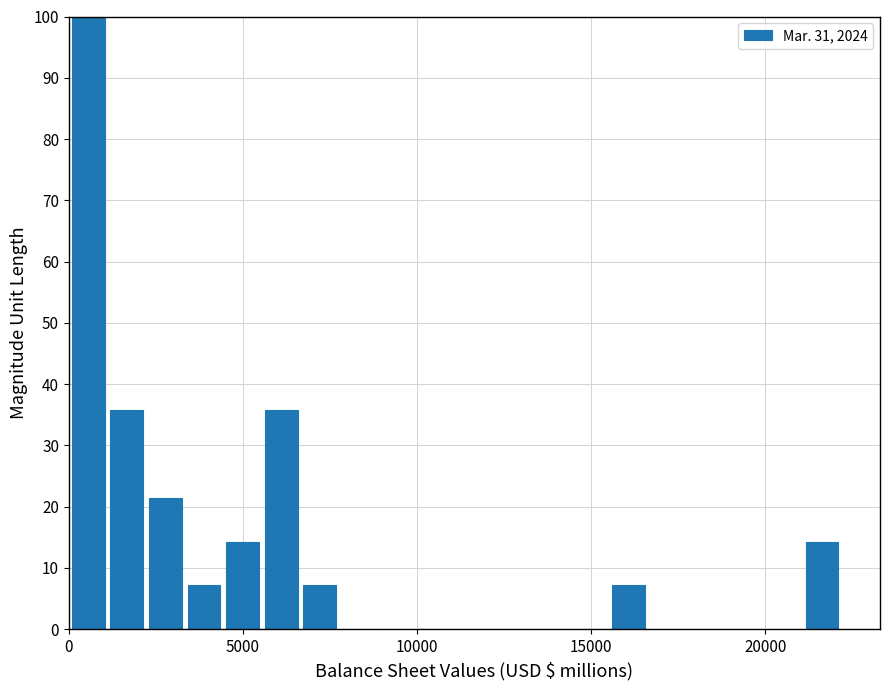

Read against the x-axis, roughly where is the centre of the tallest bar?

500